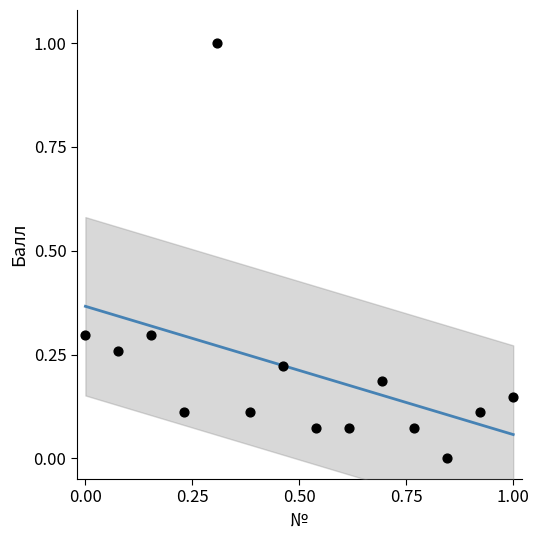

What is the range of X values (max minus min)?

1.0